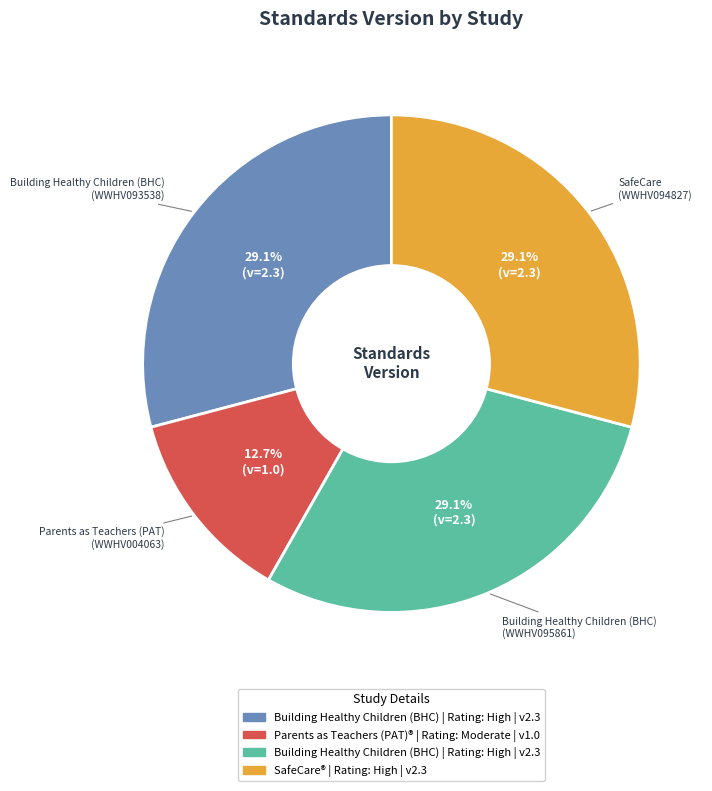

Is there any slice that represents more than half of the pie?

No